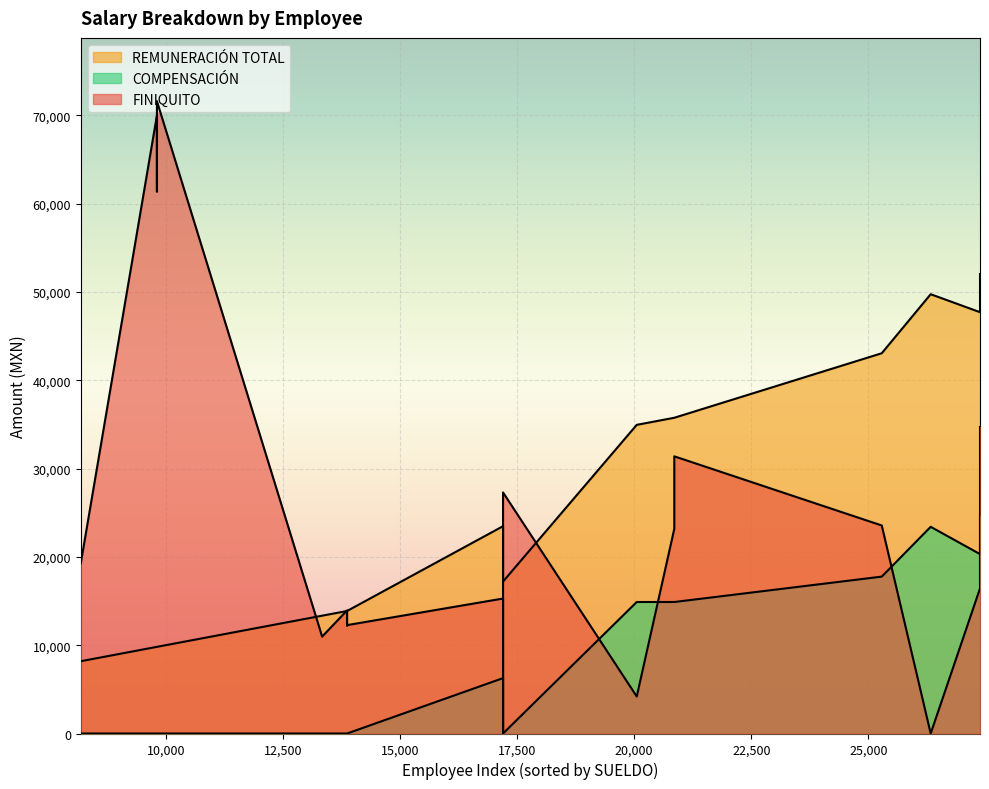

At which category does REMUNERACIÓN TOTAL reach its first local valley?

2